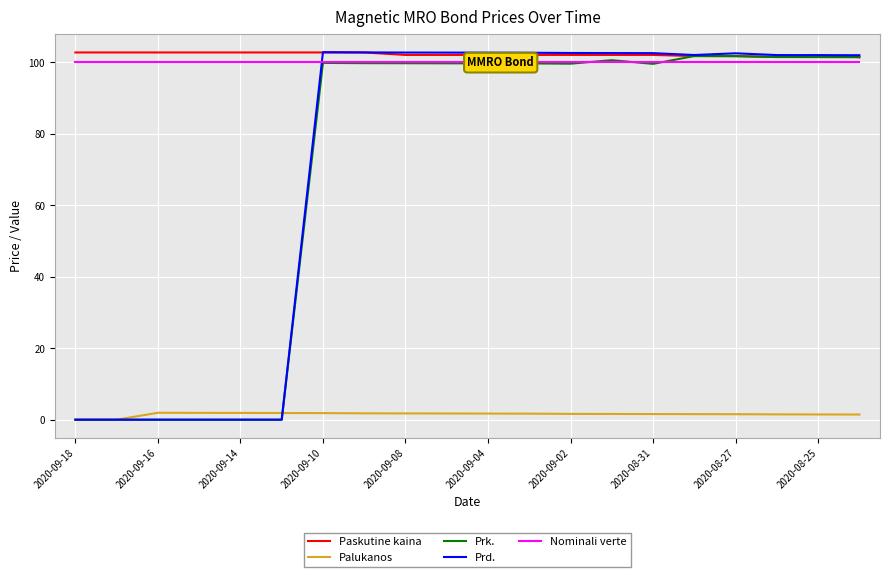

True or false: Nominali verte and Palukanos intersect in this chart.

False